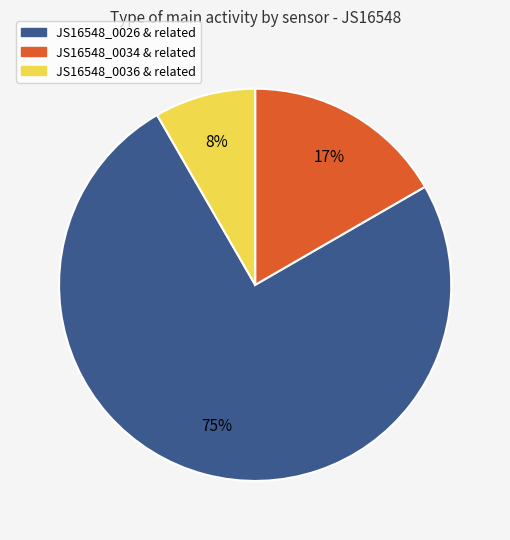

Rank the categories by value from lowest to highest.

JS16548_0036 & related, JS16548_0034 & related, JS16548_0026 & related